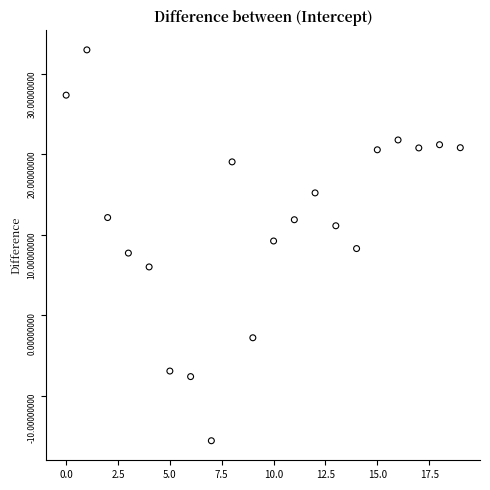

What is the range of Y values (max minus min)?

48.5